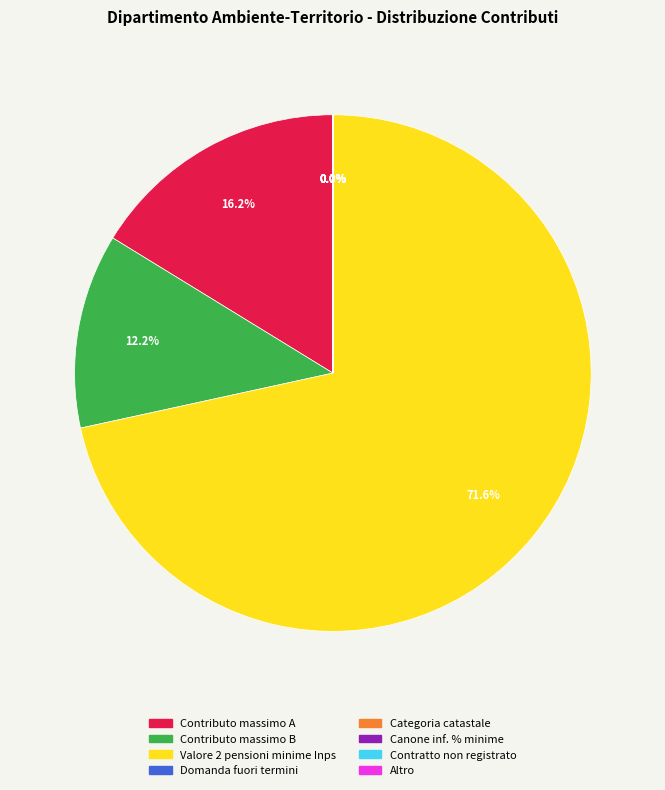

Does any single category account for the majority?

Yes